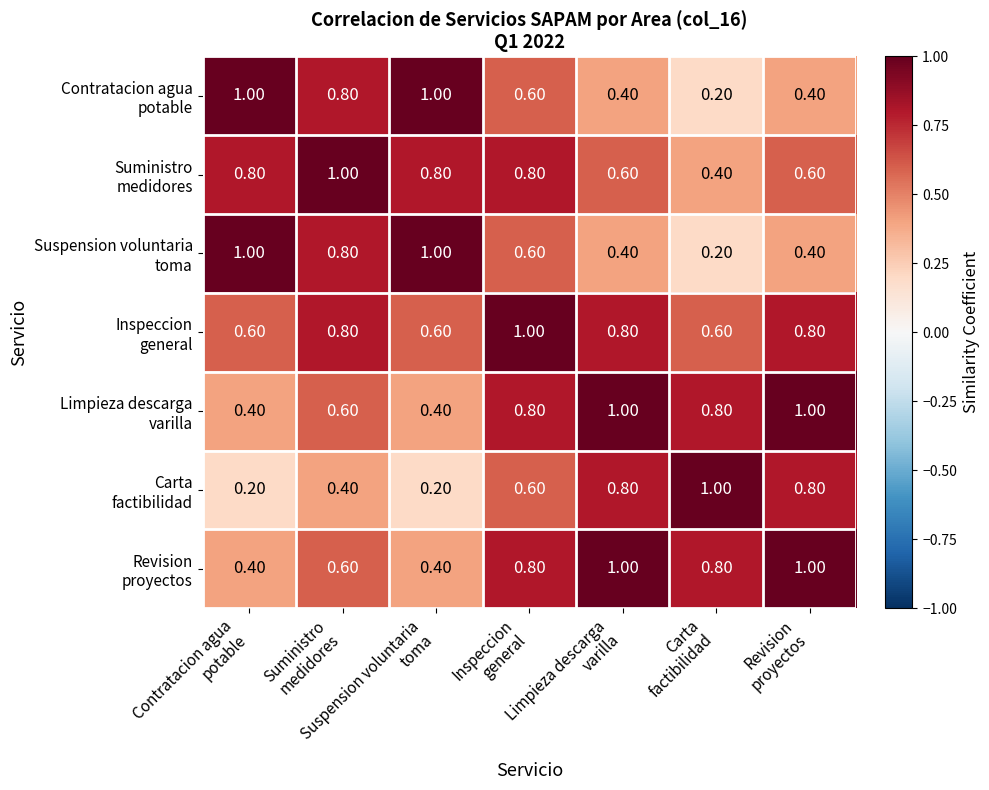

At how many categories does at least one series exceed 0?

7